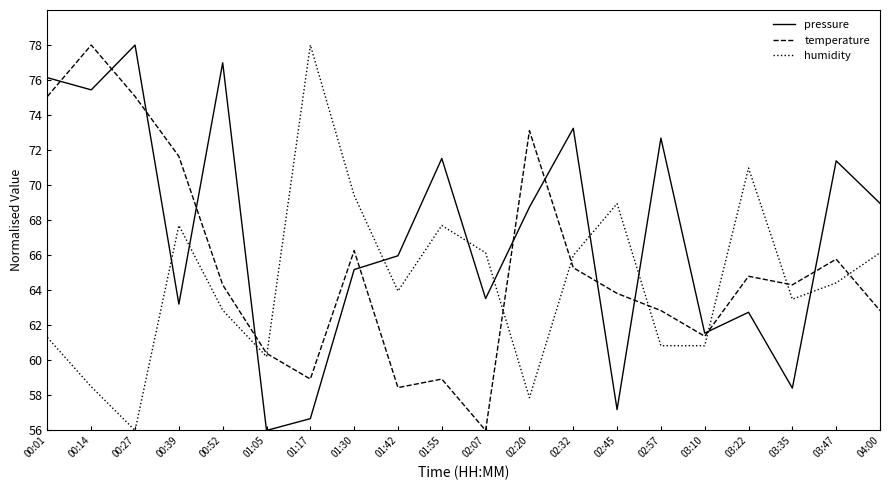

How many times do temperature and pressure cross each other?

12